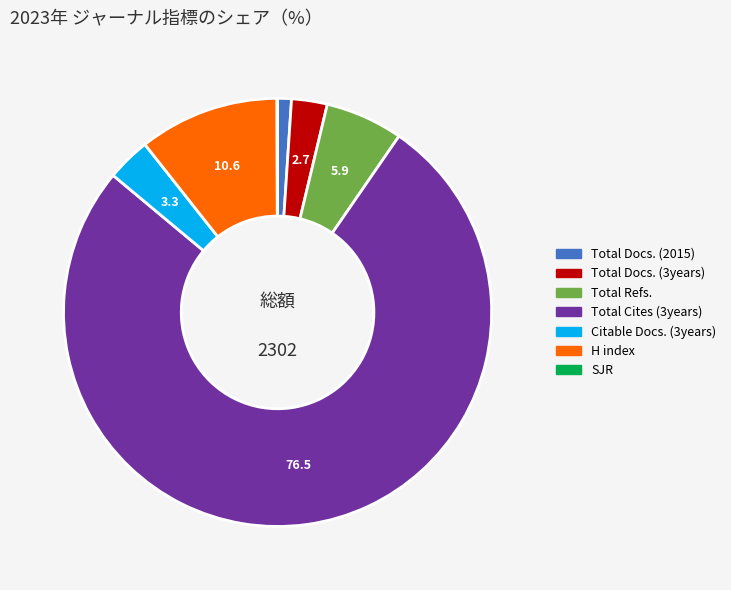

What is the largest slice in the pie chart?

Total Cites (3years)